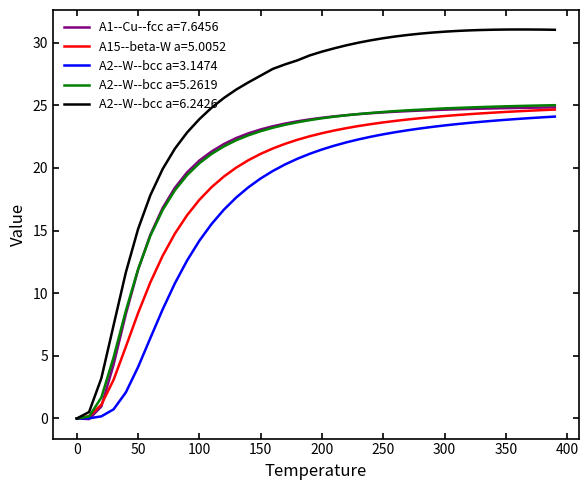

What is the difference between the second highest and second lowest values in the A2--W--bcc a=3.1474 series?

24.0